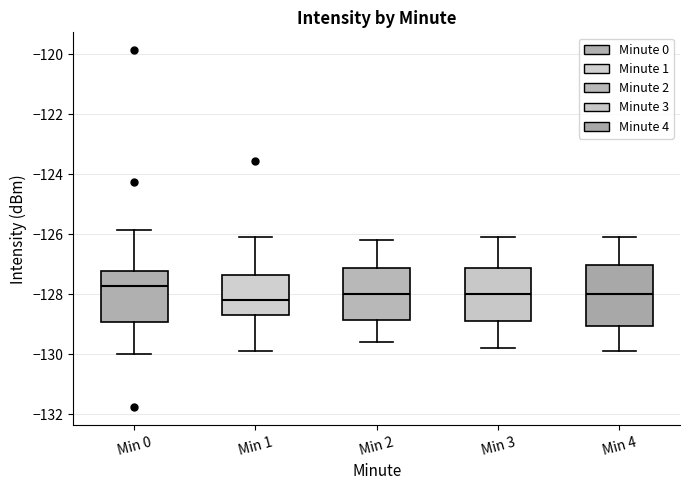

Reading left to right, read every box against the y-axis: the position of its median line, the range the box covers, and the ends of its whiskers. The values are not printed on the chart, so give them approximately, as read against the axis.

Min 0: median -127.8, box -129.0 to -127.2, whiskers -130.0 to -125.8
Min 1: median -128.2, box -128.6 to -127.4, whiskers -130.0 to -126.0
Min 2: median -128.0, box -128.8 to -127.2, whiskers -129.6 to -126.2
Min 3: median -128.0, box -128.8 to -127.2, whiskers -129.8 to -126.0
Min 4: median -128.0, box -129.0 to -127.0, whiskers -129.8 to -126.0